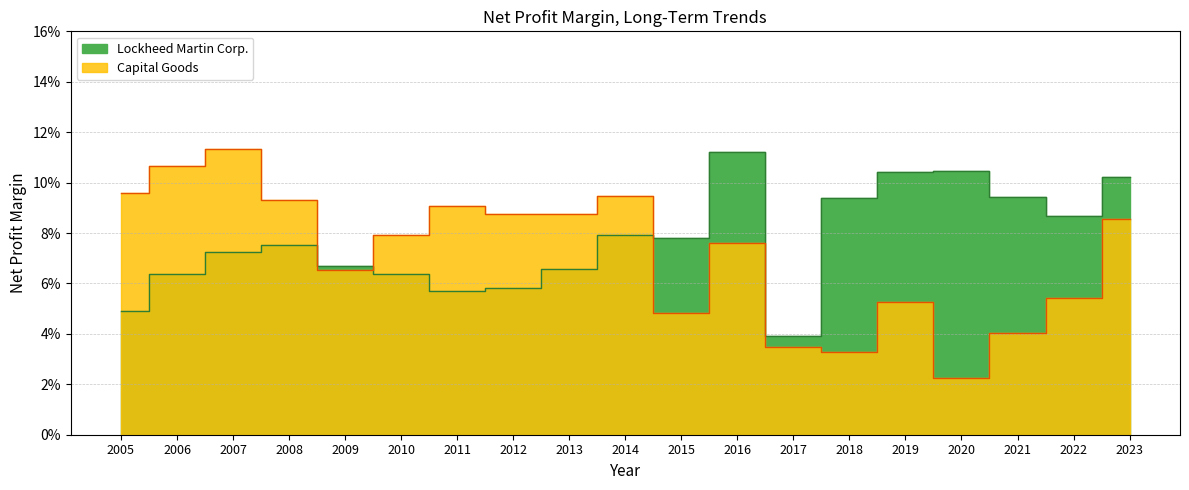

Is it true that Lockheed Martin Corp. equals 0.1 at 2013?

False